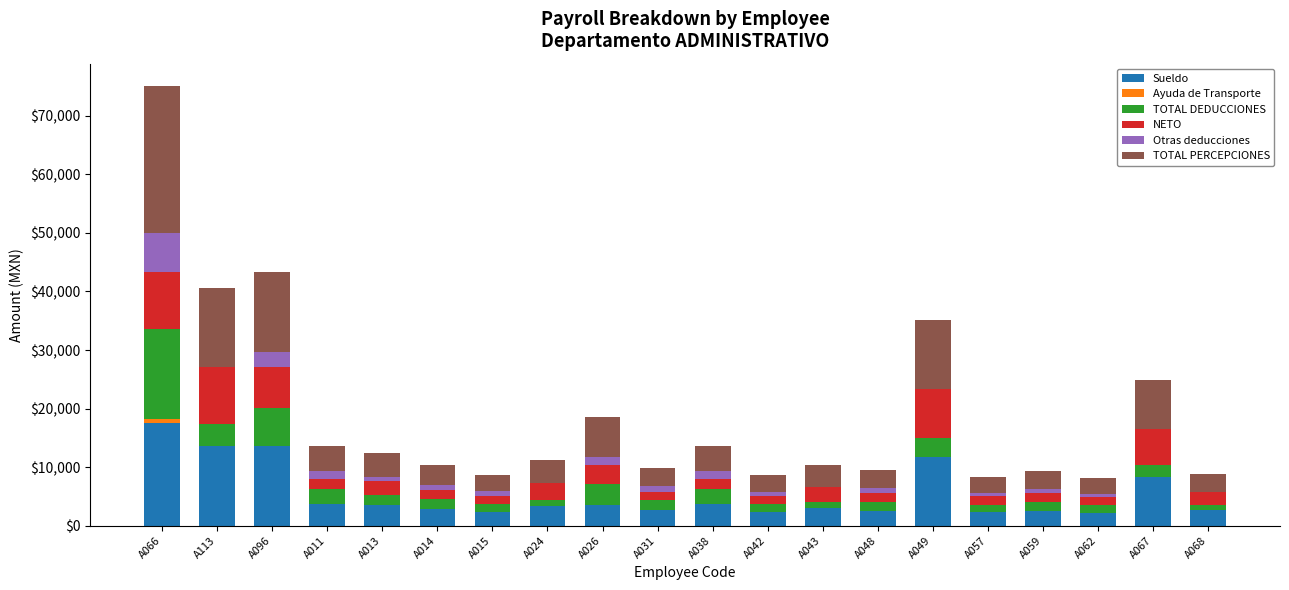

What is the sum of all Sueldo values?

107988.8